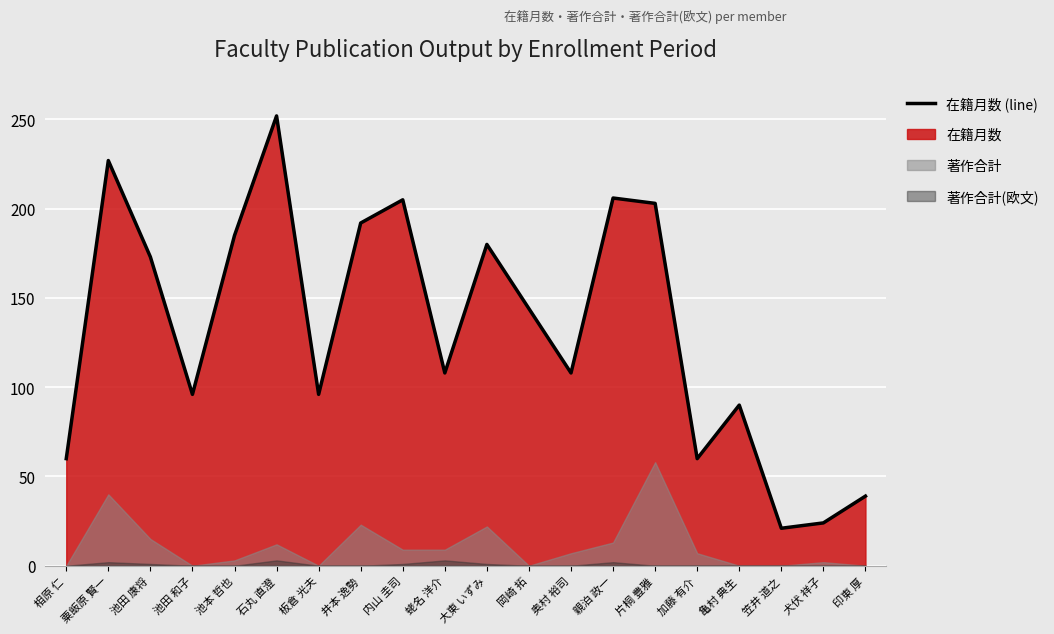

How many data points are less than 144?

10